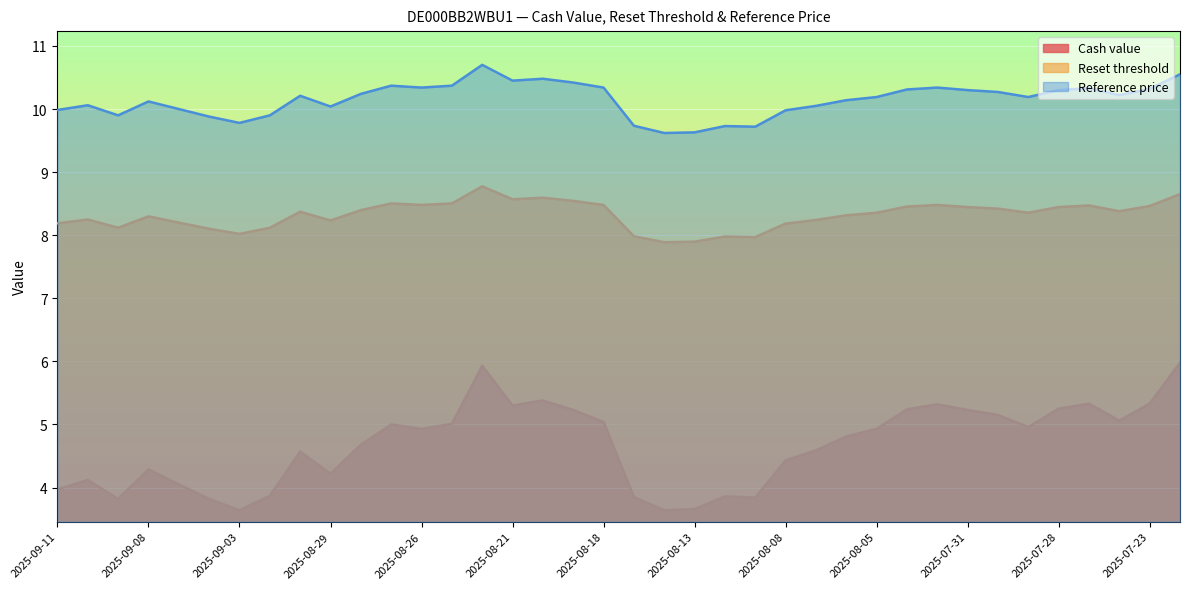

How many lines are shown in the chart?

3